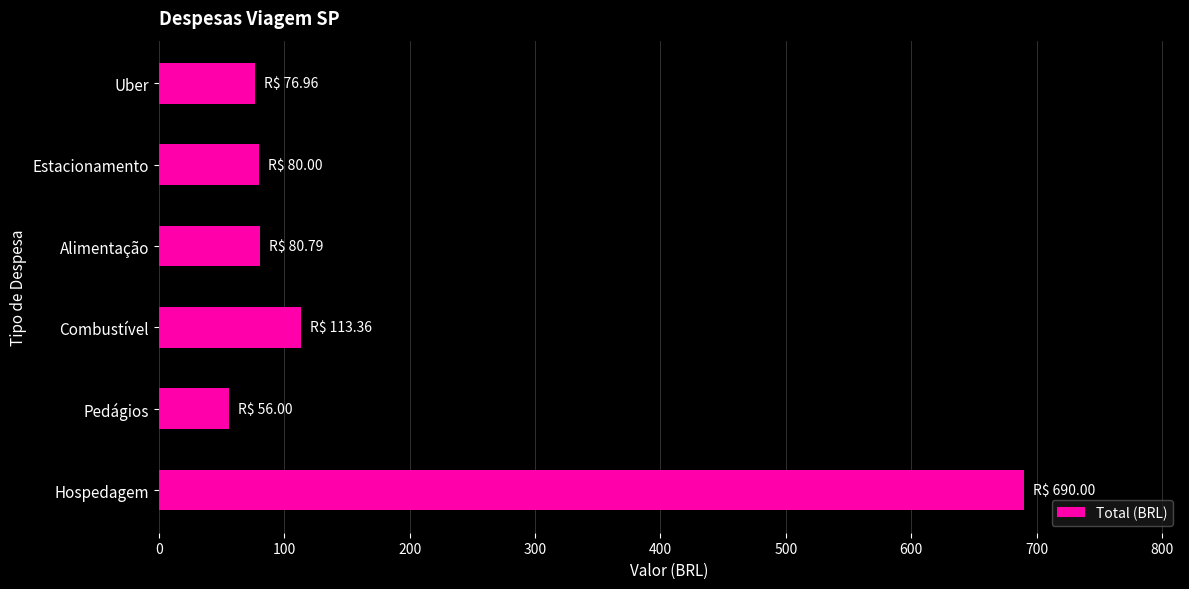

Which has a higher value, Combustível or Uber?

Combustível